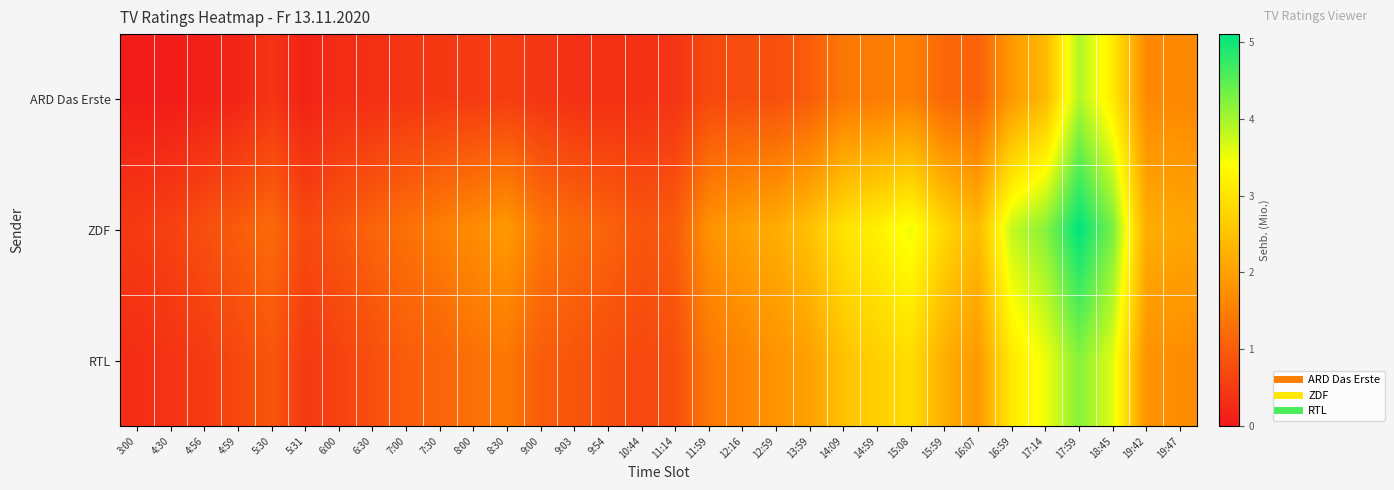

Which series has the largest total across all categories?

ZDF